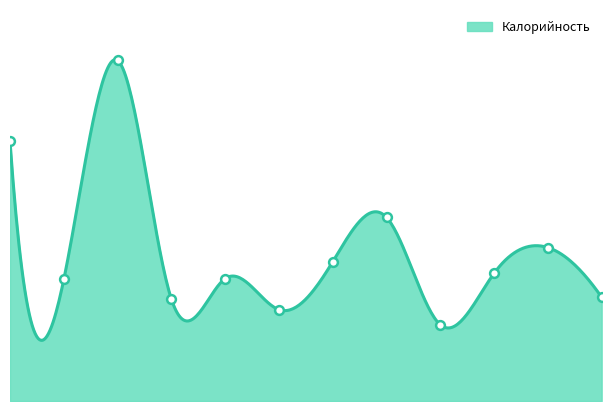

What is the ratio of the value at Рассольник домашний to the value at Каша пшённая молочная?

0.4